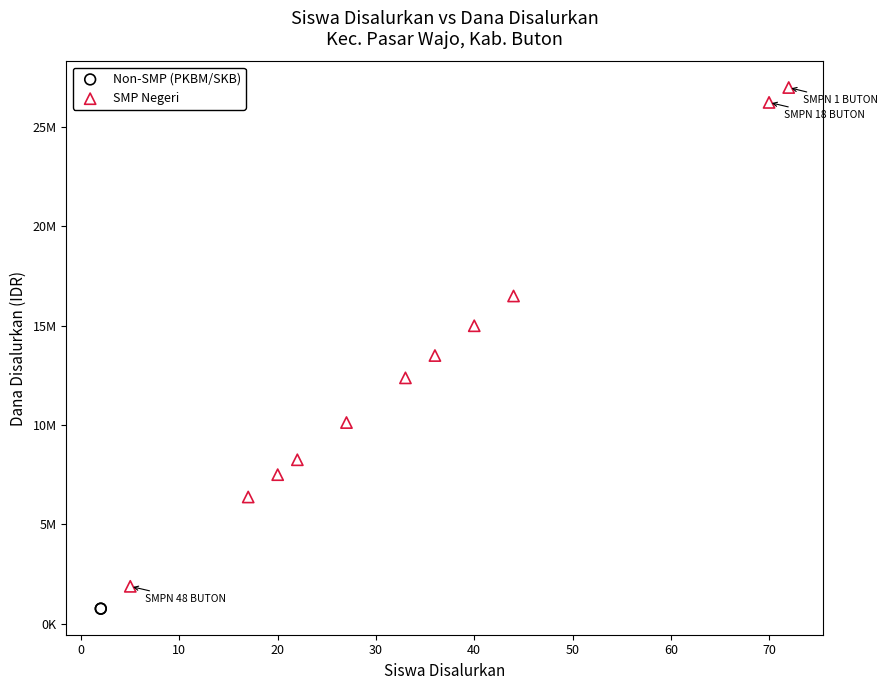

What are all the series names shown in the legend?

Non-SMP (PKBM/SKB), SMP Negeri